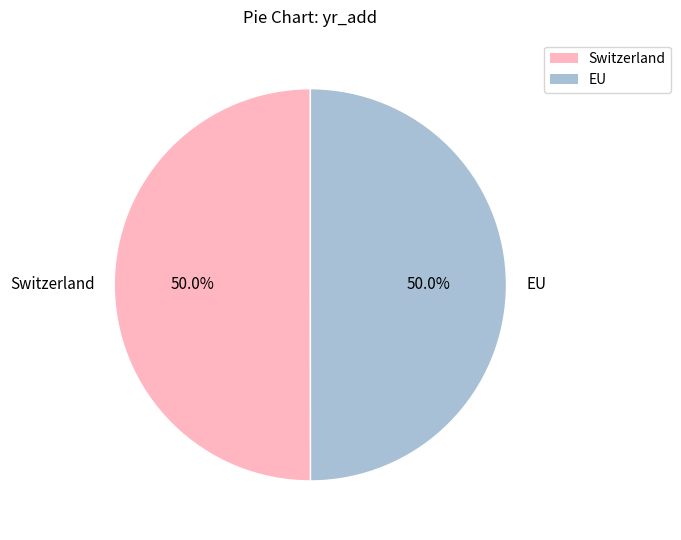

Do EU and Switzerland together represent more than half of the pie?

Yes